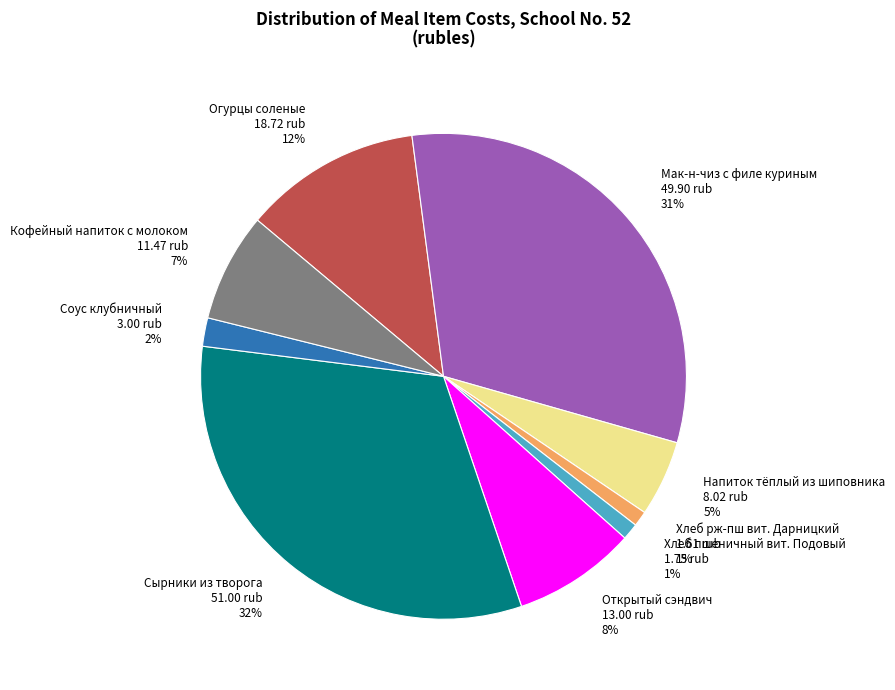

To the nearest percent, what portion does Хлеб пшеничный вит. Подовый represent?

1%